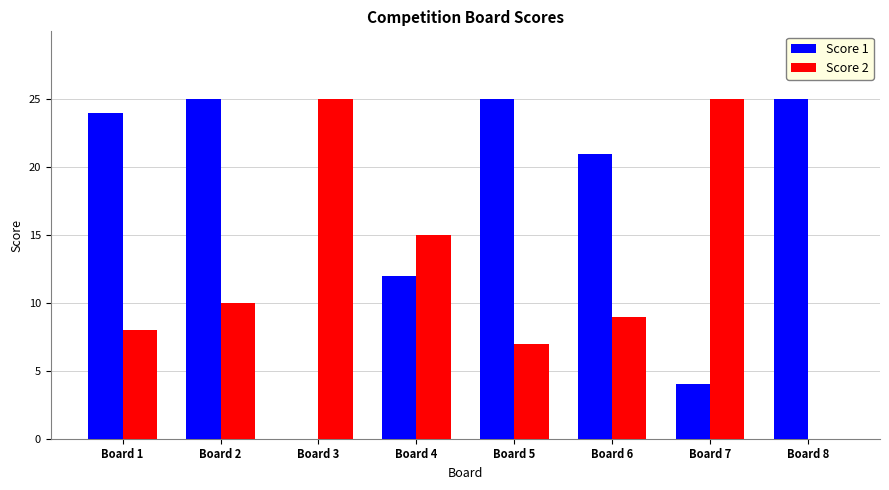

At which category is the sum across all series the highest?

Board 2